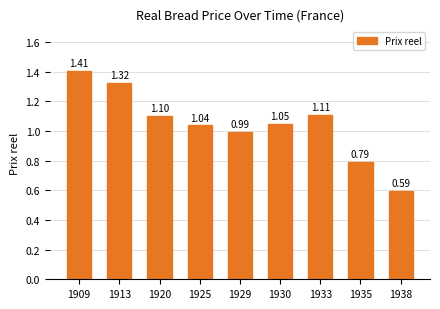

List the labels in order of value, largest first.

1909, 1913, 1933, 1920, 1930, 1925, 1929, 1935, 1938